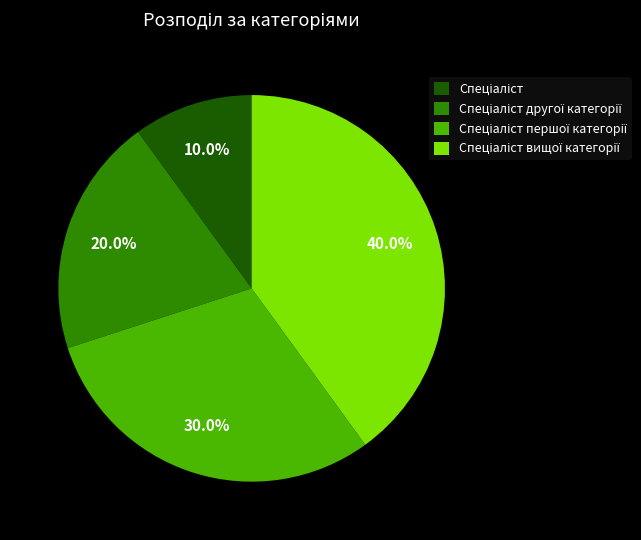

Is there a majority slice in this chart?

No